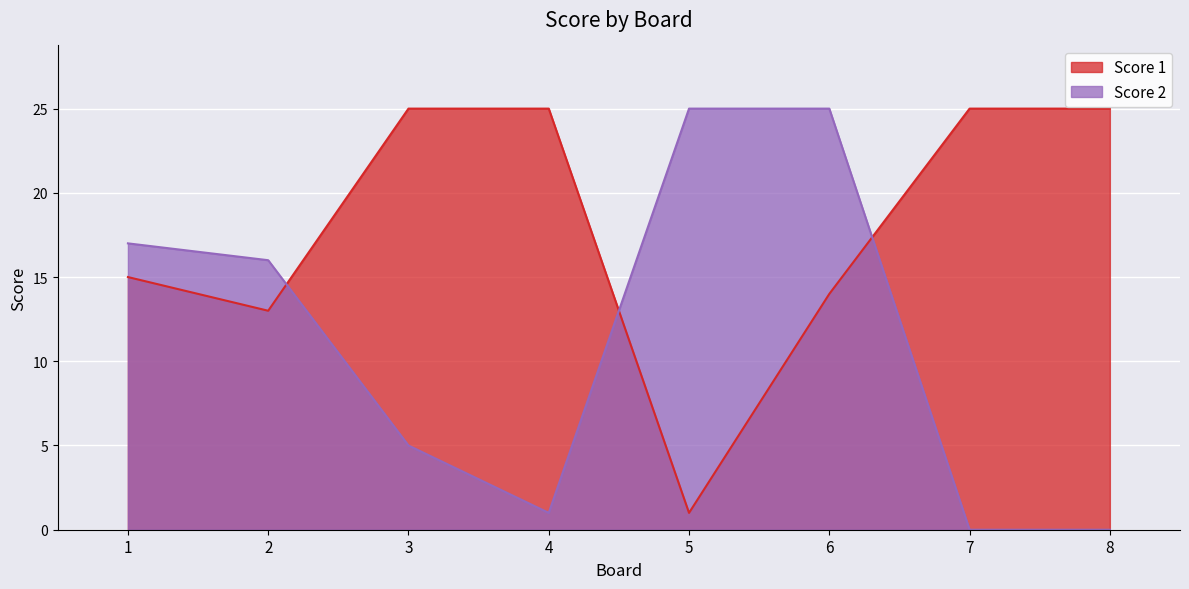

How many distinct data groups are displayed?

2